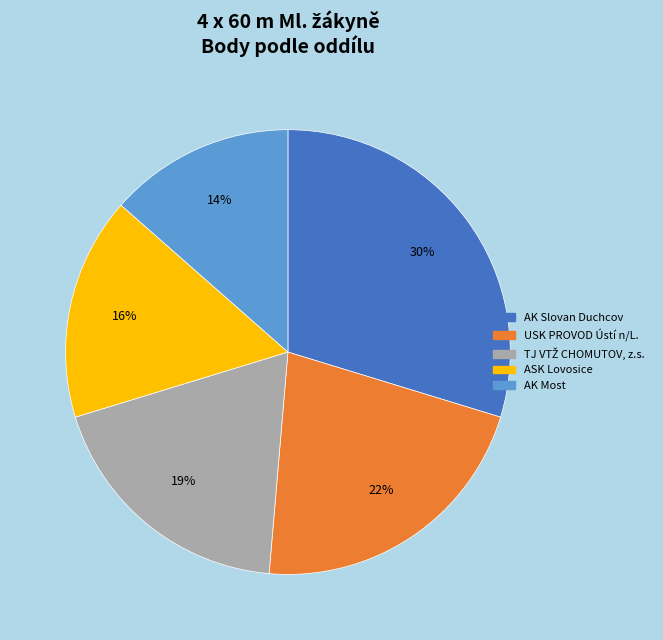

Is the sum of USK PROVOD Ústí n/L. and AK Slovan Duchcov greater than half?

Yes